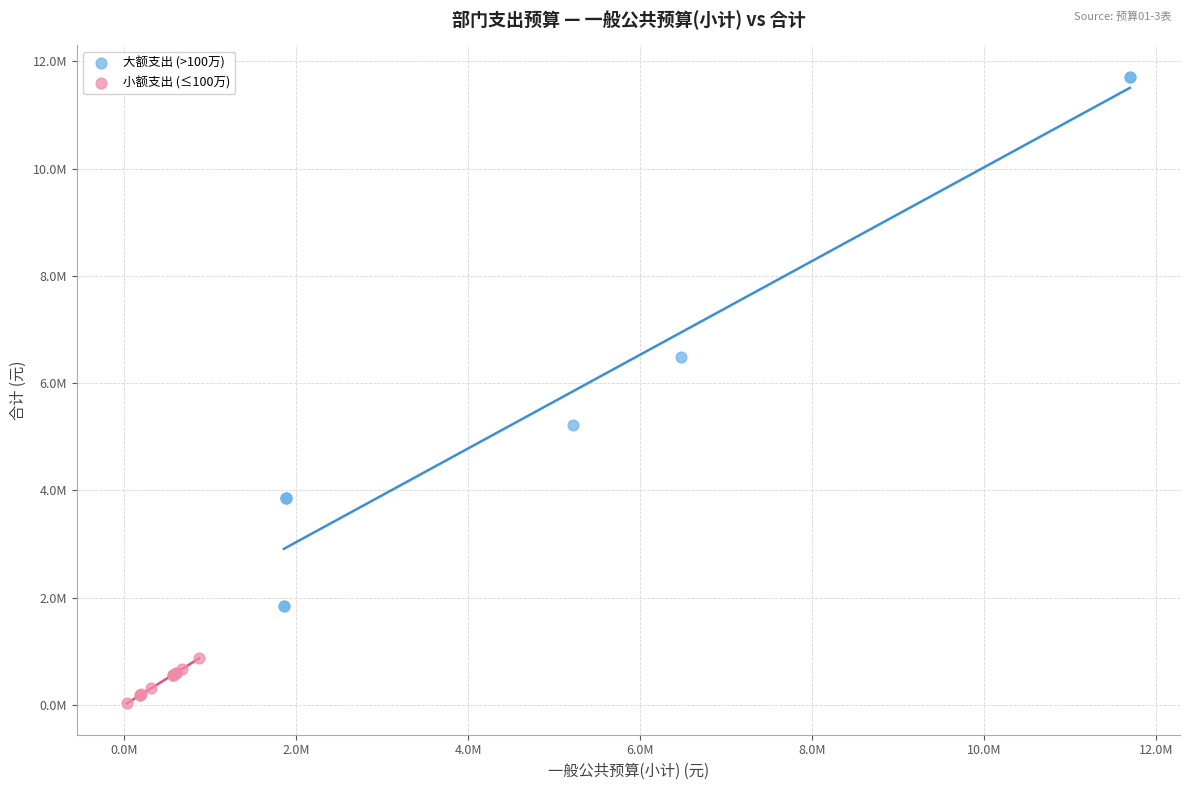

What are all the series names shown in the legend?

大额支出 (>100万), 小额支出 (≤100万)